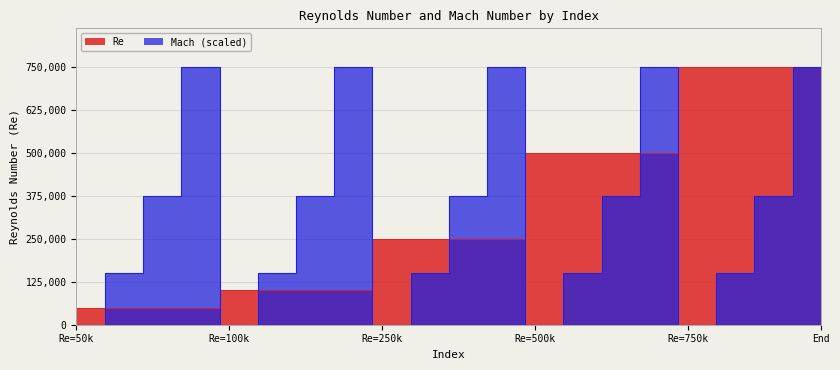

True or false: Mach and Re cross at least once.

True